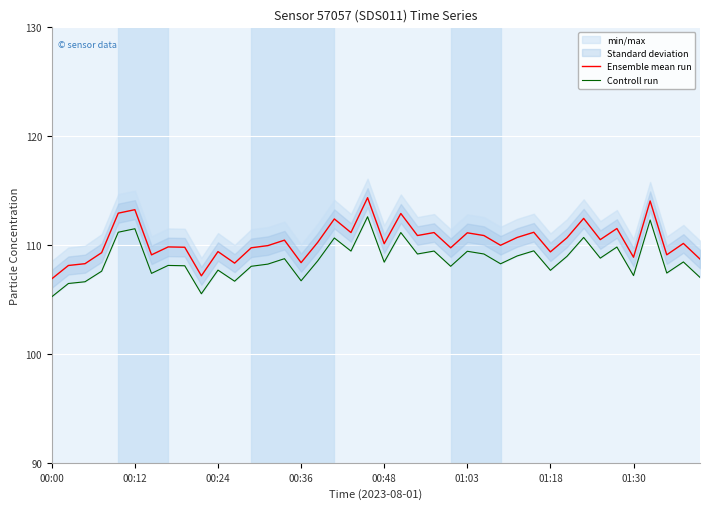

What is the difference between the highest and lowest values at 00:12?

1.8